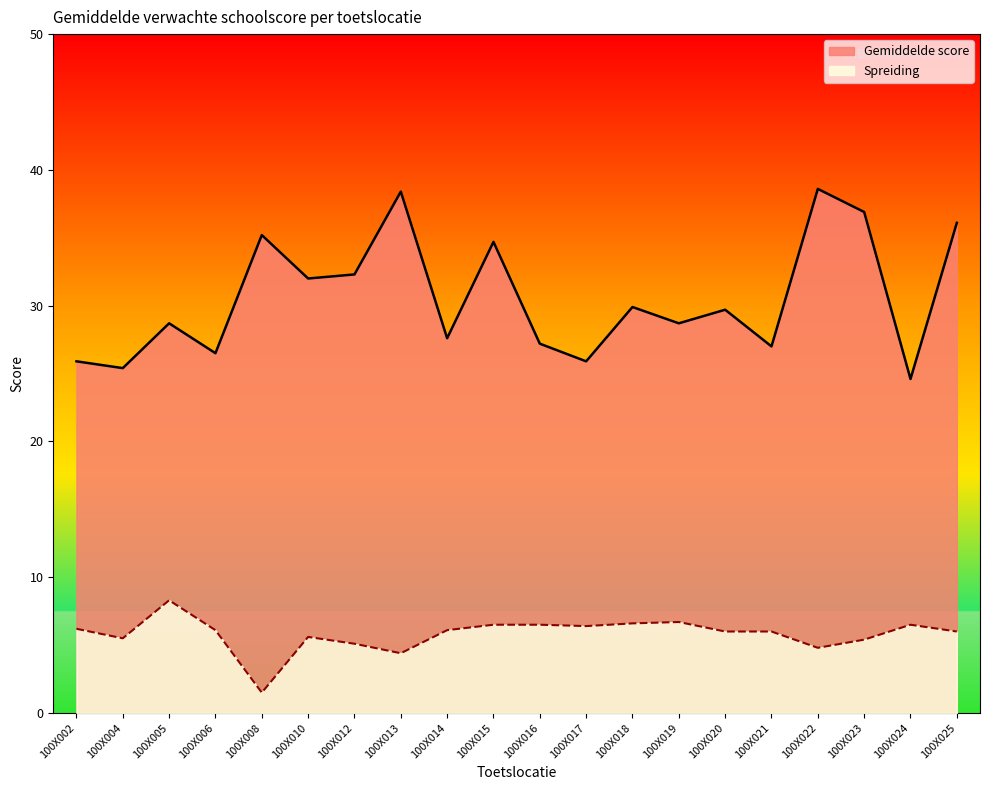

At which label does Gemiddelde score first exceed 29?

100X008